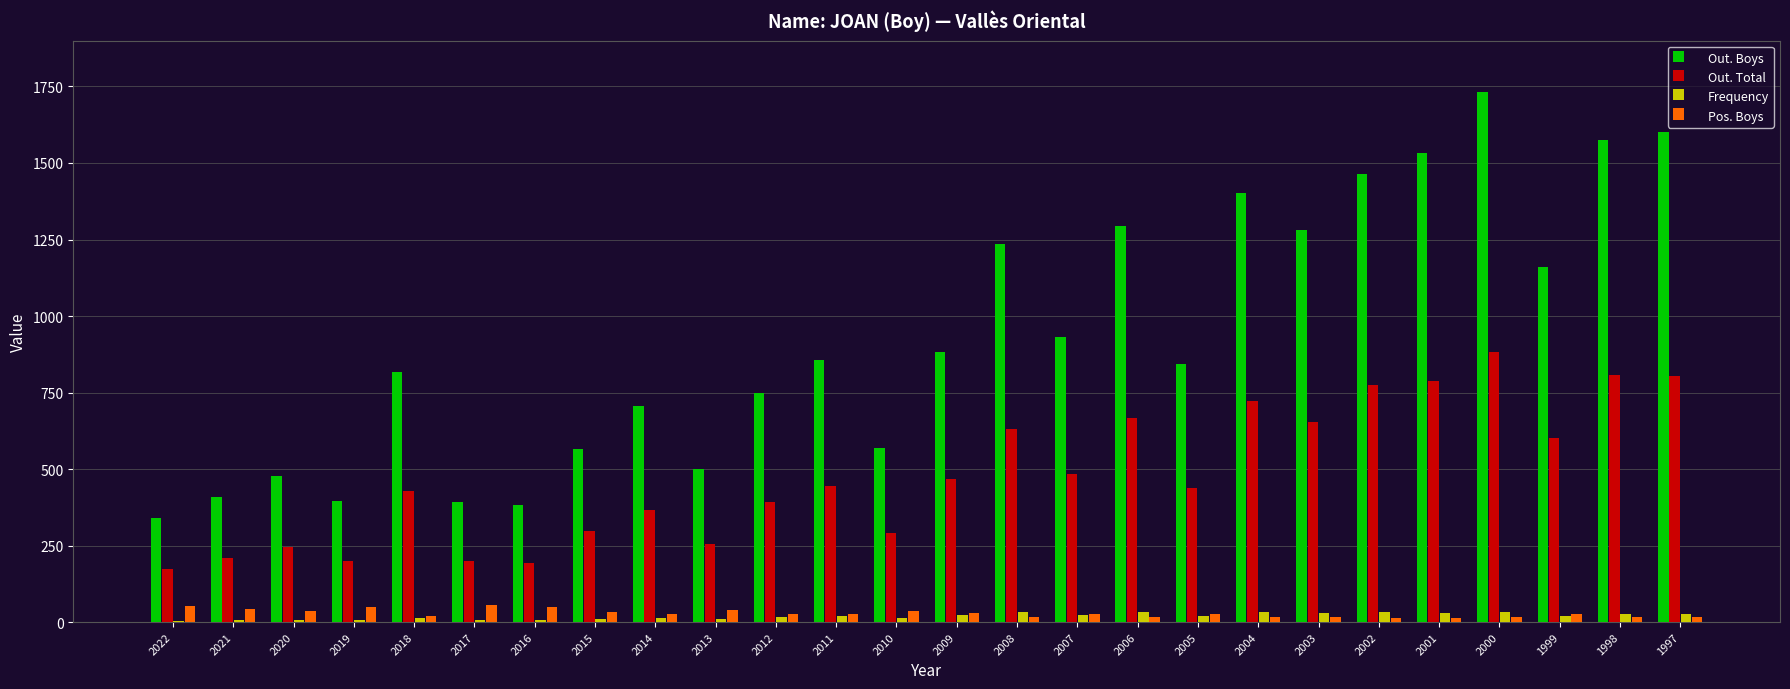

At which label does Pos. Boys first exceed 26?

2022